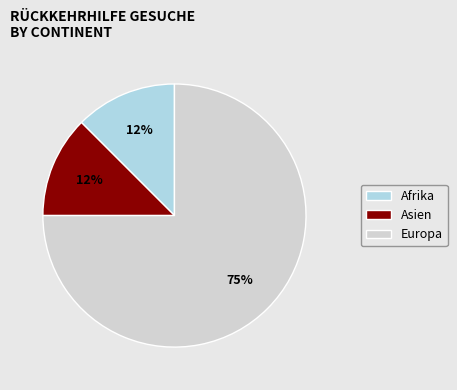

Do Europa and Afrika together represent more than half of the pie?

Yes